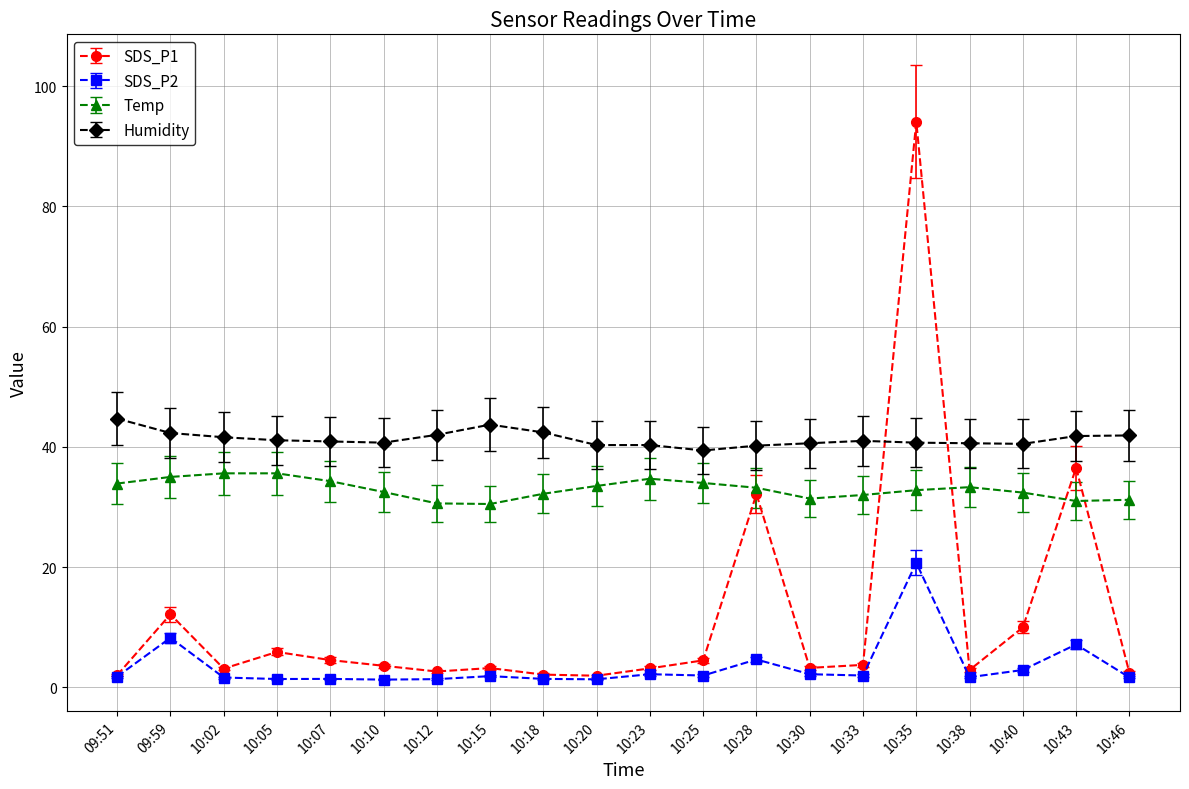

What is the difference between the maximum and minimum values in the SDS_P2 series?

19.4